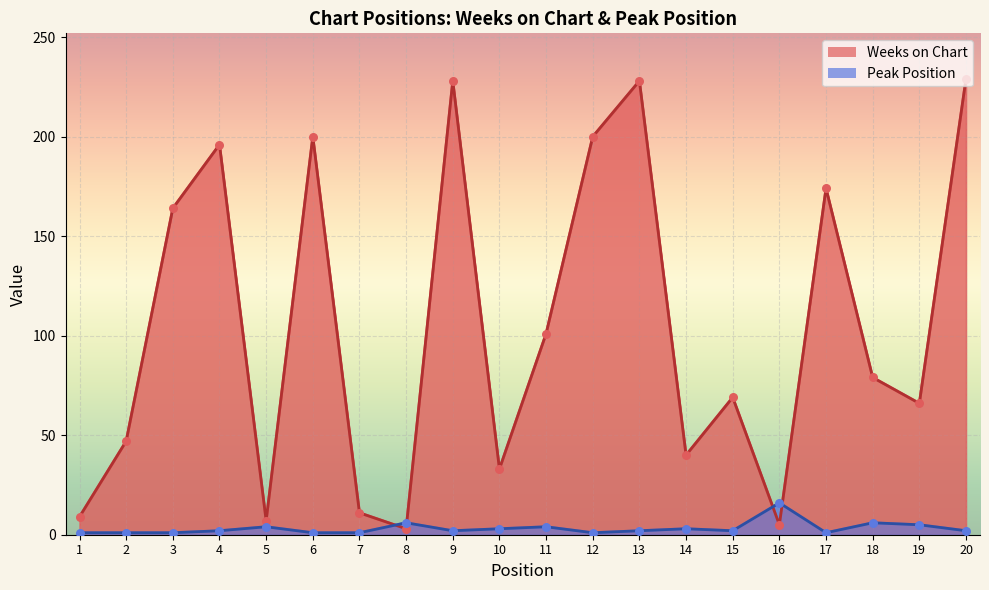

At which category is the sum across all series the highest?

20